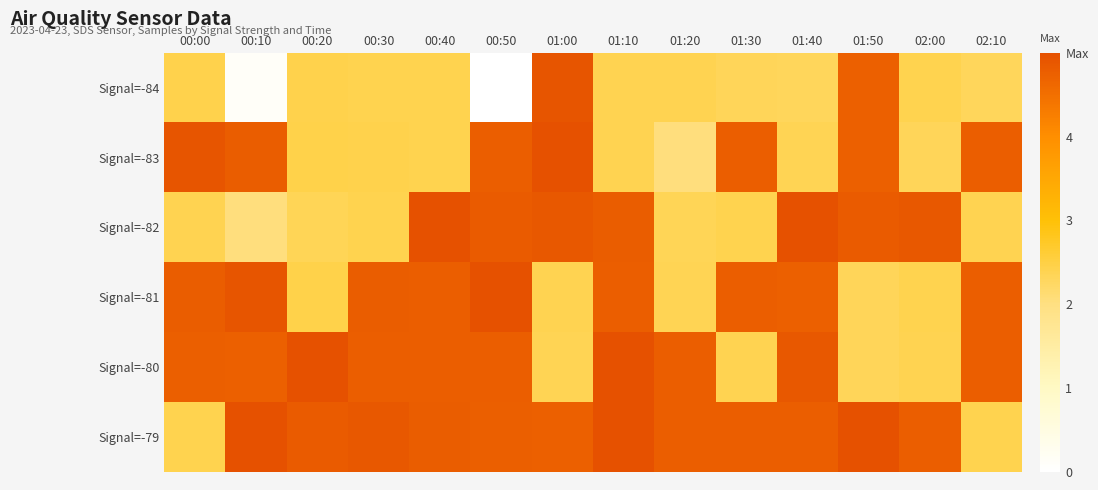

Reading left to right, what are all the values shown in this chart?

Signal=-84: 00:00=2.4	00:10=0.1	00:20=2.4	00:30=2.4	00:40=2.4	00:50=0.0	01:00=4.9	01:10=2.4	01:20=2.4	01:30=2.3	01:40=2.3	01:50=4.7	02:00=2.4	02:10=2.3
Signal=-83: 00:00=4.9	00:10=4.8	00:20=2.4	00:30=2.4	00:40=2.4	00:50=4.8	01:00=5.0	01:10=2.4	01:20=2.0	01:30=4.8	01:40=2.4	01:50=4.7	02:00=2.3	02:10=4.8
Signal=-82: 00:00=2.4	00:10=2.0	00:20=2.4	00:30=2.4	00:40=5.0	00:50=4.8	01:00=4.9	01:10=4.8	01:20=2.4	01:30=2.4	01:40=5.0	01:50=4.8	02:00=4.9	02:10=2.4
Signal=-81: 00:00=4.8	00:10=4.9	00:20=2.4	00:30=4.8	00:40=4.8	00:50=5.0	01:00=2.4	01:10=4.8	01:20=2.4	01:30=4.8	01:40=4.7	01:50=2.3	02:00=2.4	02:10=4.8
Signal=-80: 00:00=4.8	00:10=4.7	00:20=5.0	00:30=4.8	00:40=4.8	00:50=4.8	01:00=2.4	01:10=5.0	01:20=4.8	01:30=2.4	01:40=4.9	01:50=2.3	02:00=2.4	02:10=4.8
Signal=-79: 00:00=2.4	00:10=5.0	00:20=4.8	00:30=4.9	00:40=4.8	00:50=4.8	01:00=4.7	01:10=5.0	01:20=4.8	01:30=4.8	01:40=4.8	01:50=5.0	02:00=4.8	02:10=2.4